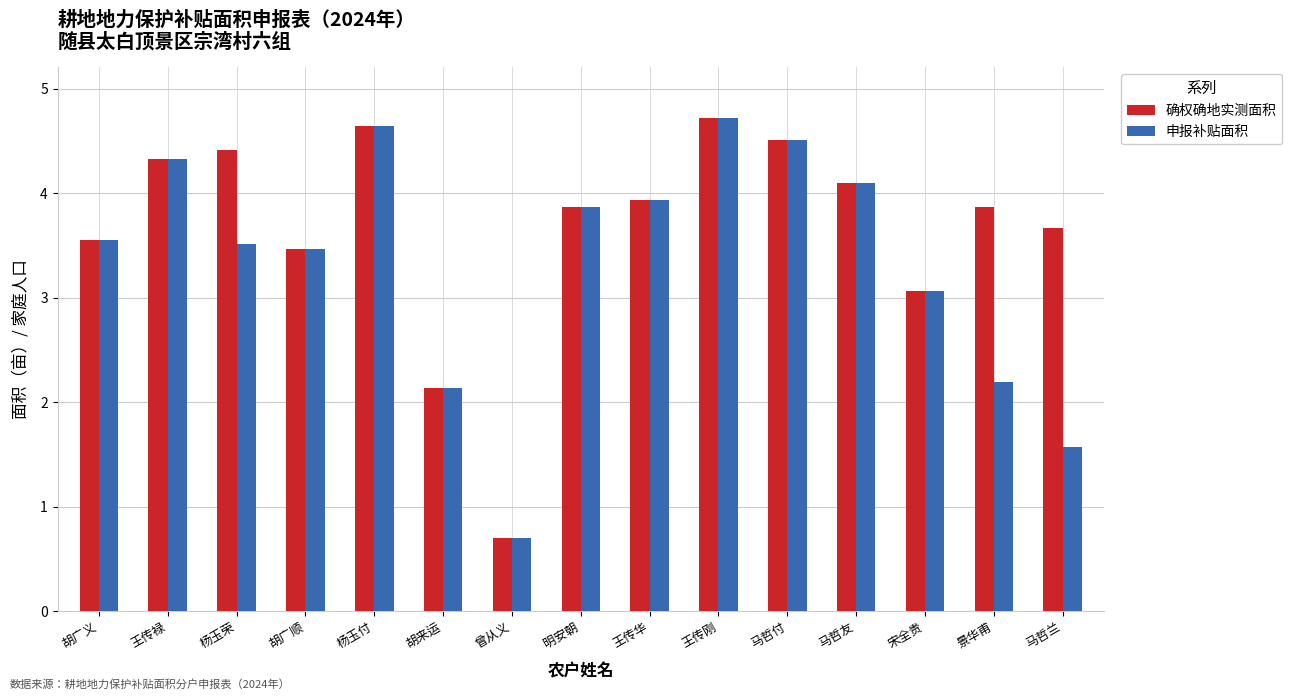

Read the 申报补贴面积 value at 马哲付.

4.5